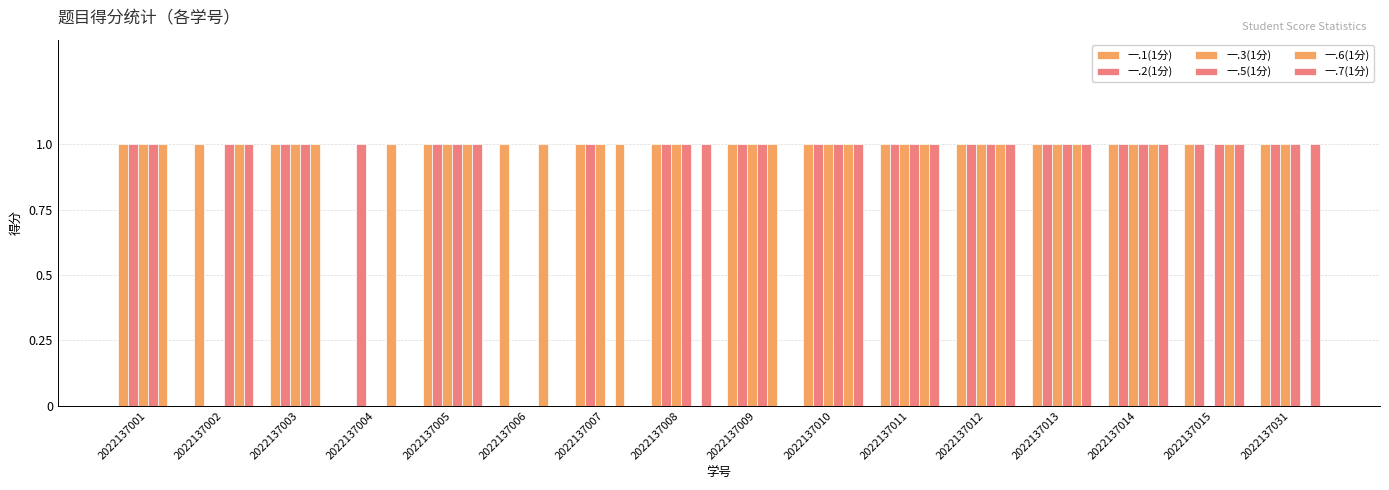

At which category is the sum across all series the highest?

2022137005